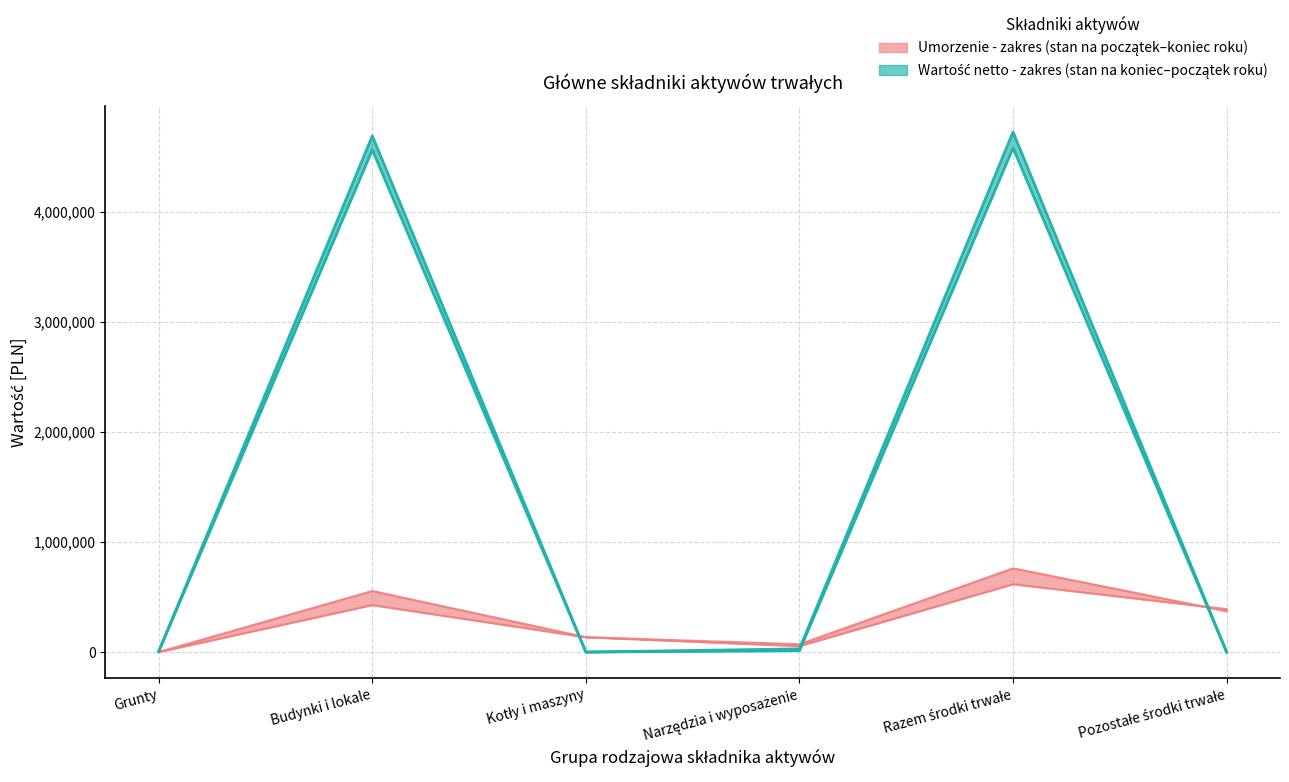

How many distinct data groups are displayed?

2